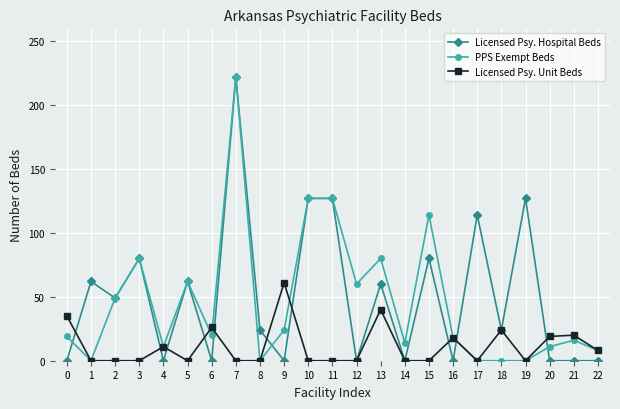

How many lines are shown in the chart?

3